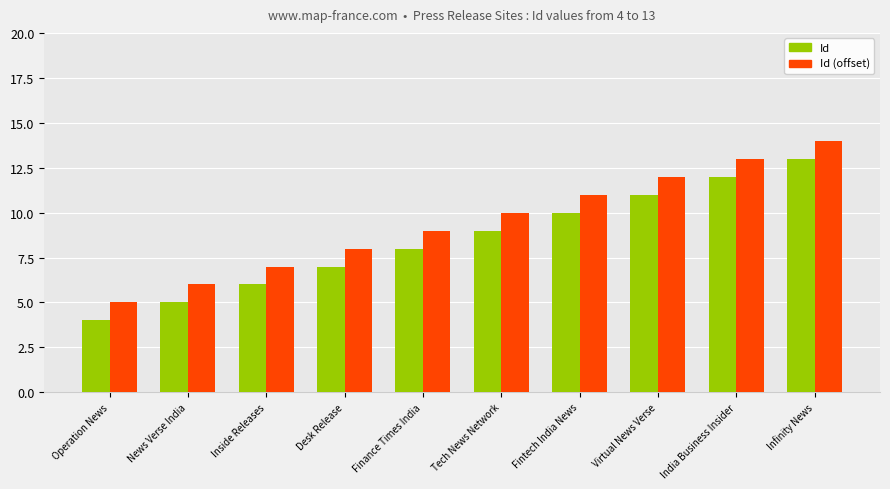

Count the number of categories in the chart.

10